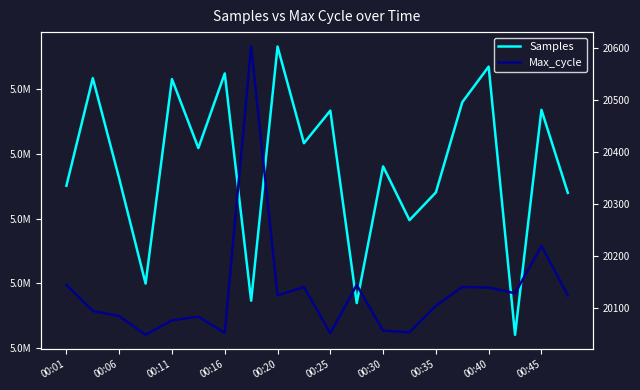

Read the Max_cycle value at 00:01, to the nearest 10.

20140